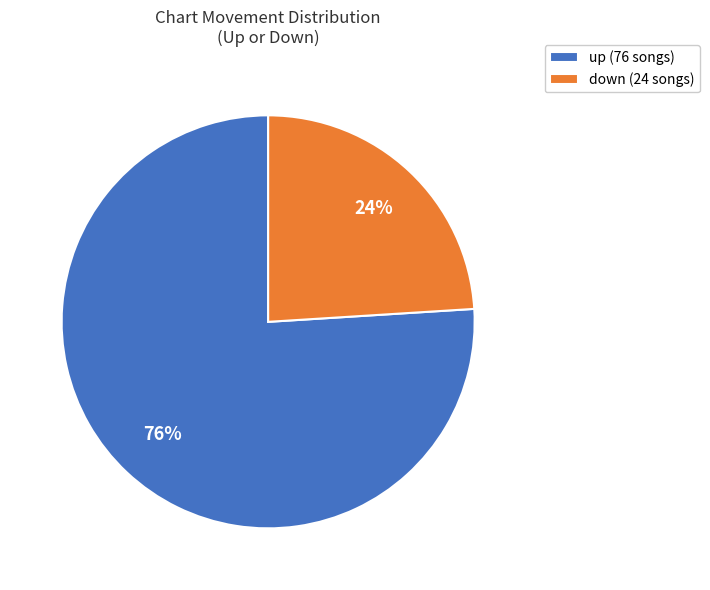

Which slice represents more than half of the pie?

up